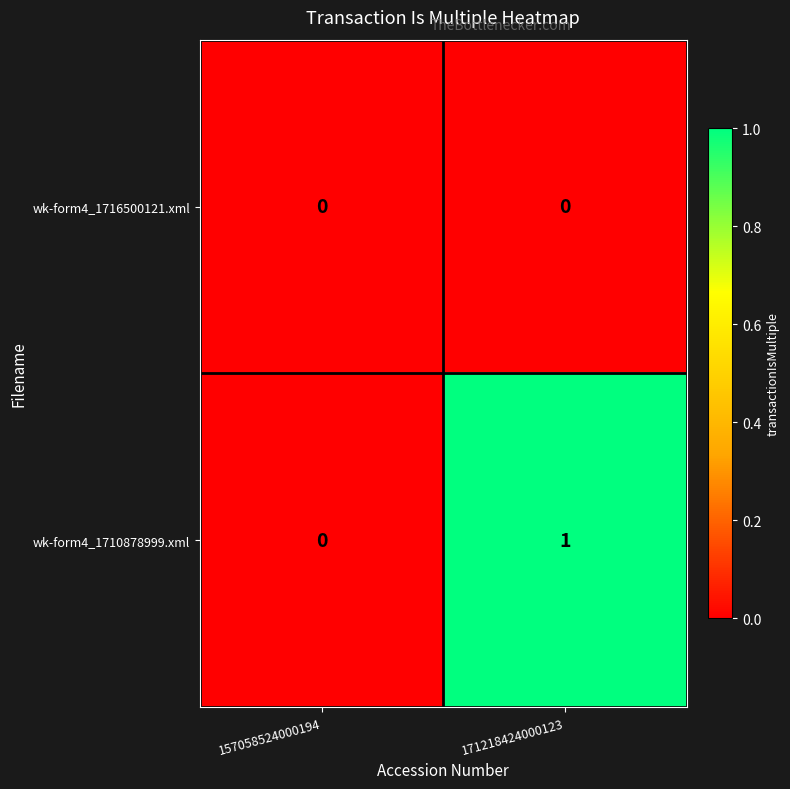

List the series in order of their overall mean, highest first.

wk-form4_1710878999.xml, wk-form4_1716500121.xml